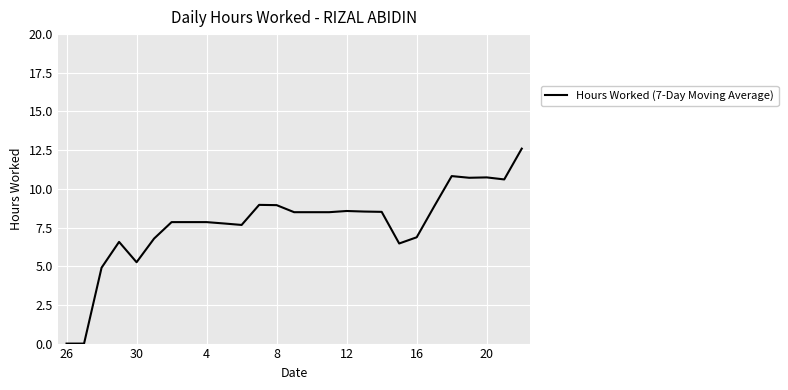

What is the greatest value displayed?

12.6